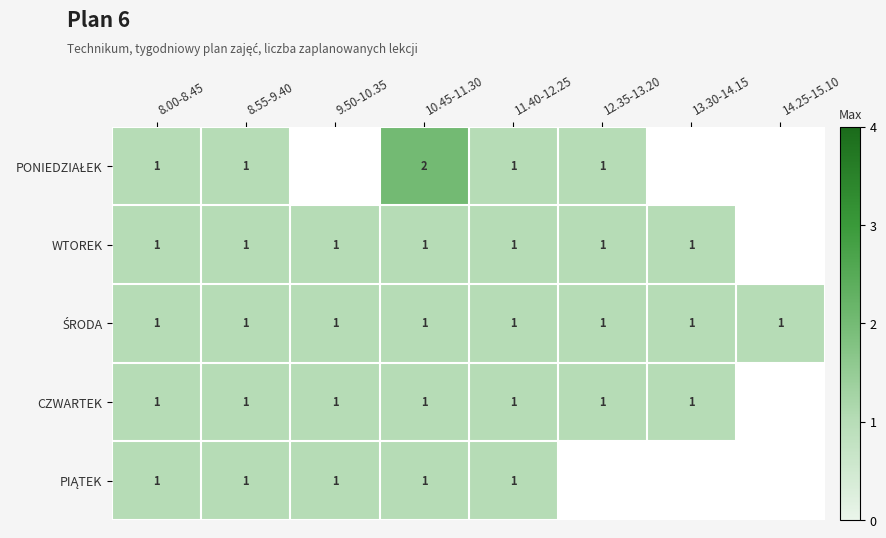

What is the total value across all series at 8.55-9.40?

5